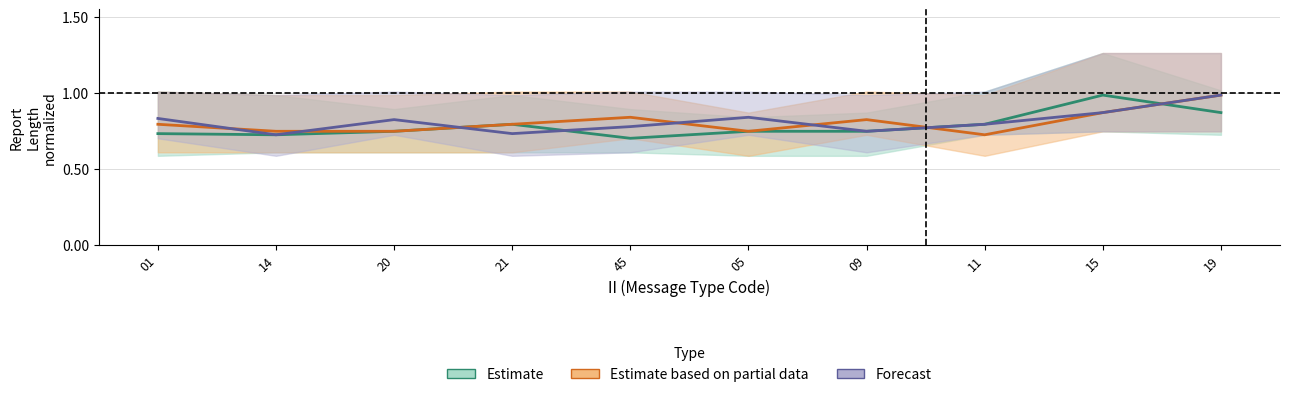

What is the value of the Estimate based on partial data point at the 6th from the left?

0.7